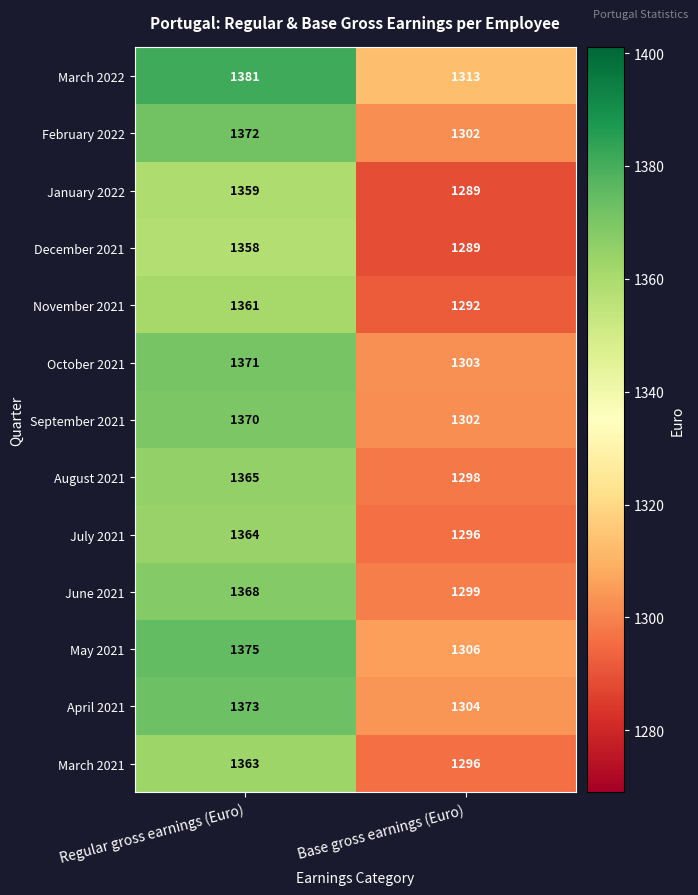

The value of March 2021 at Regular gross earnings (Euro) is 1363. True or false?

True